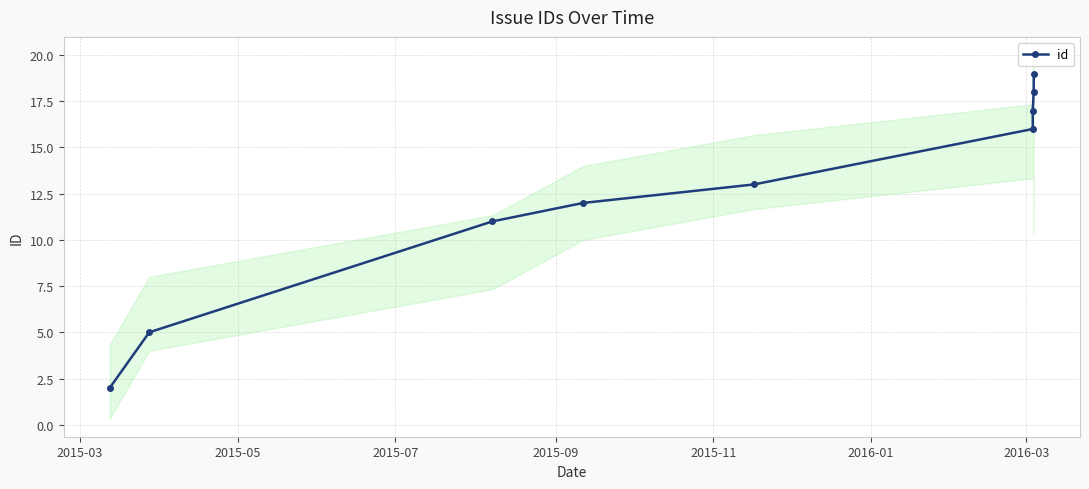

What is the sum of all values?

113